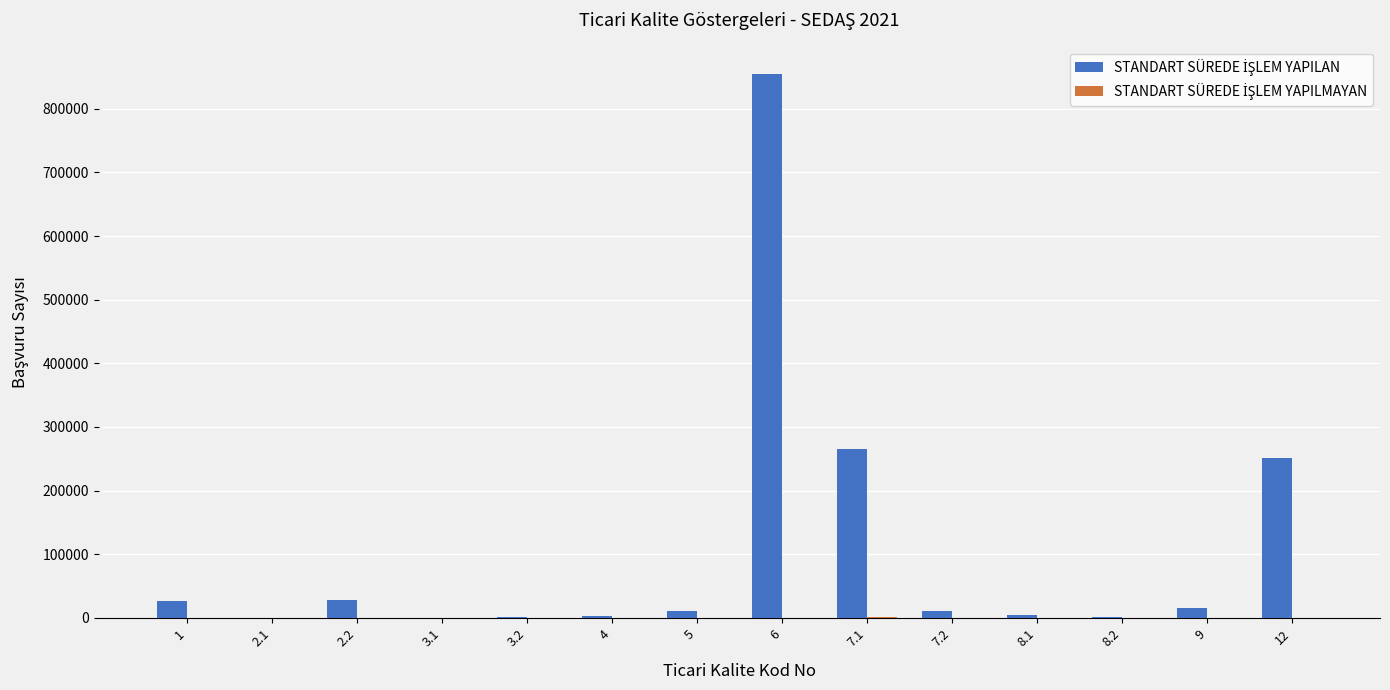

At which category is the sum across all series the highest?

6